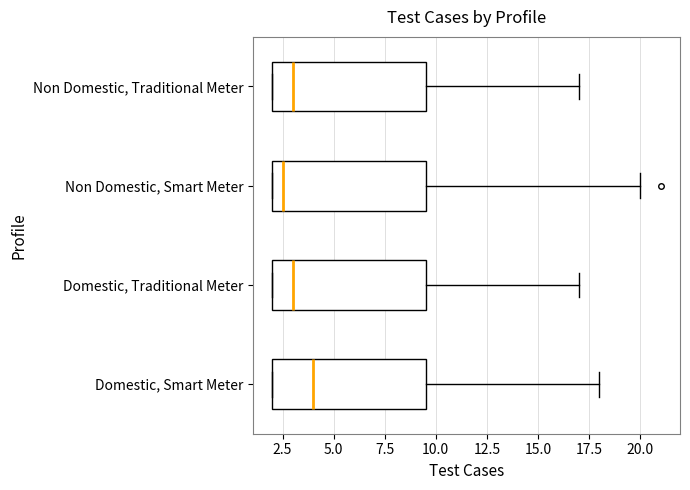

Which box's median line is the furthest to the right?

Domestic, Smart Meter